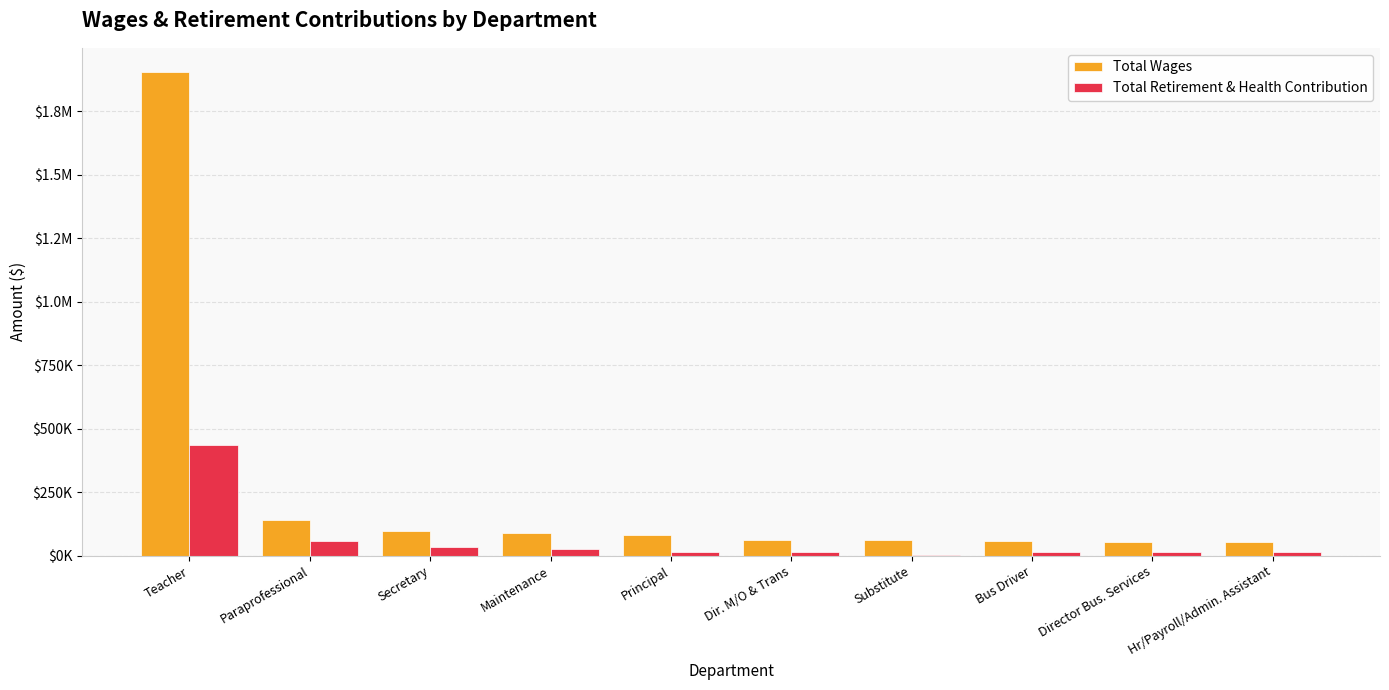

What are all the series names shown in the legend?

Total Wages, Total Retirement & Health Contribution